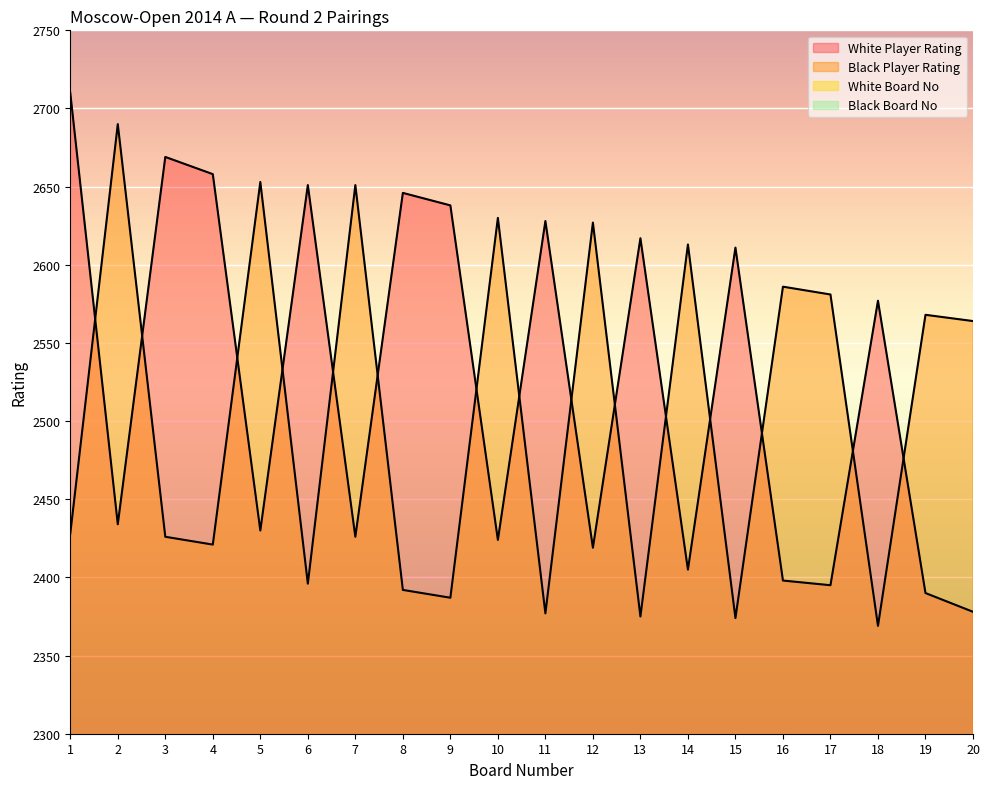

Where does the Black Player Rating series first go above 2564?

2